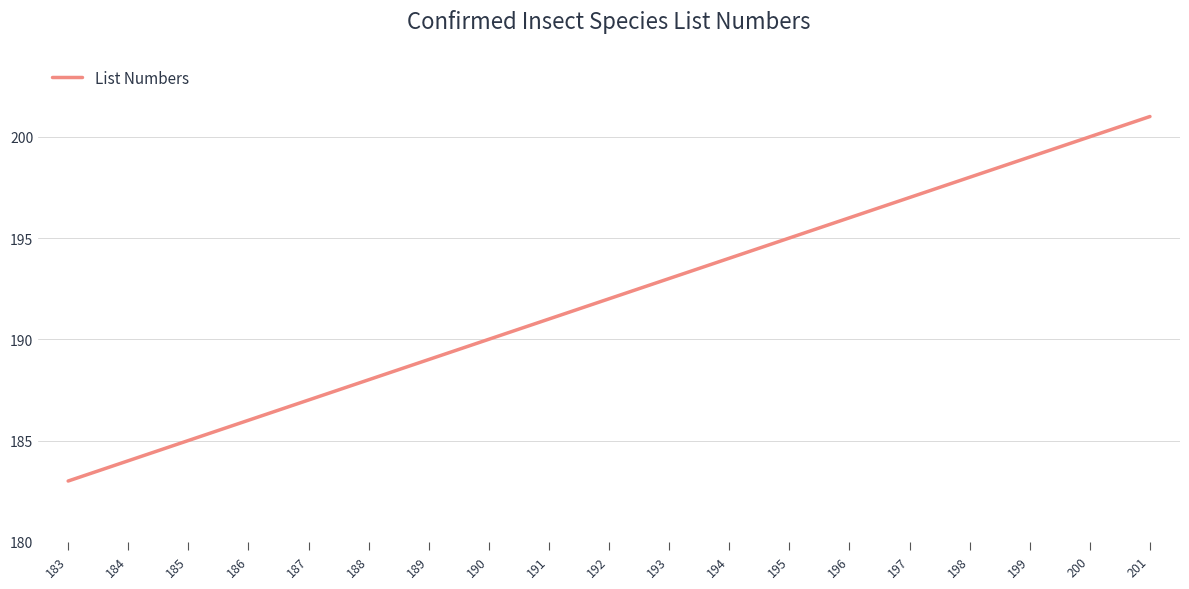

Which label corresponds to the largest value in the chart?

201